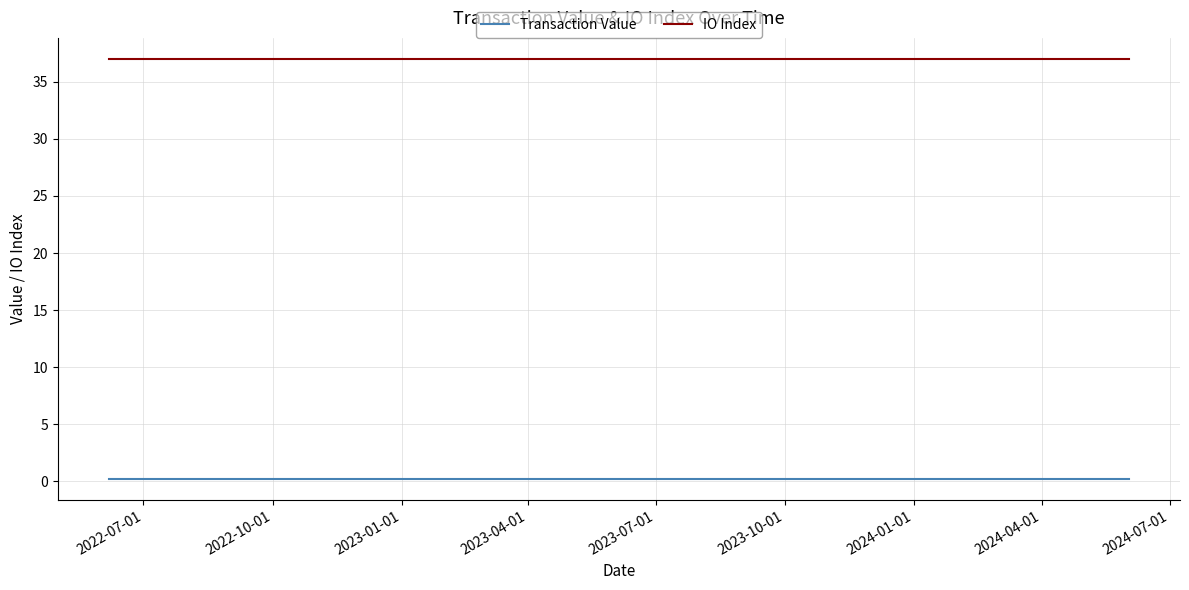

Count the number of categories in the chart.

25